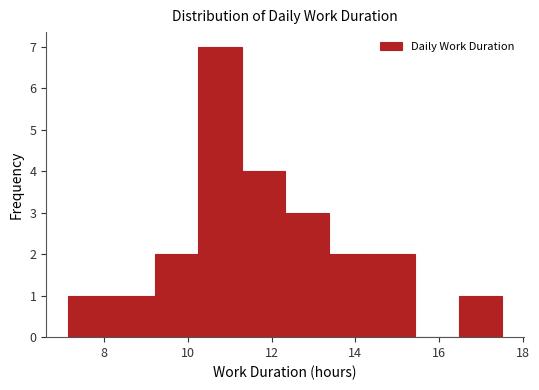

Reading left to right, list every bar in this chart as the range it spans on the x-axis followed by its height. Neither the bar edges nor the heights are printed on the chart, so give them approximately, as read against the axes.

7.2 to 8.2: 1
8.2 to 9.2: 1
9.2 to 10.2: 2
10.2 to 11.2: 7
11.2 to 12.4: 4
12.4 to 13.4: 3
13.4 to 14.4: 2
14.4 to 15.4: 2
15.4 to 16.4: 0
16.4 to 17.6: 1